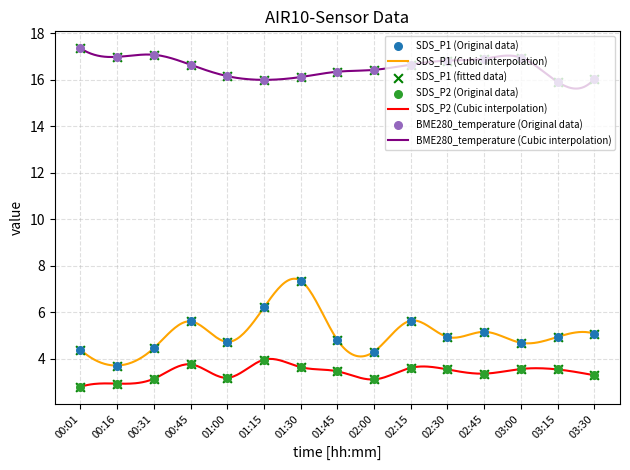

Which series has the largest total across all categories?

BME280_temperature